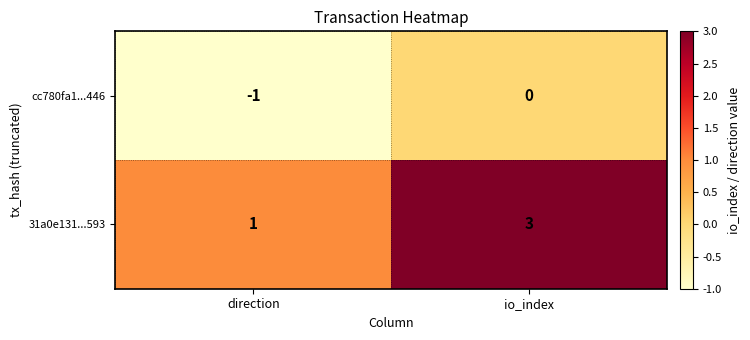

List the labels in order of 31a0e131...593 value, largest first.

io_index, direction